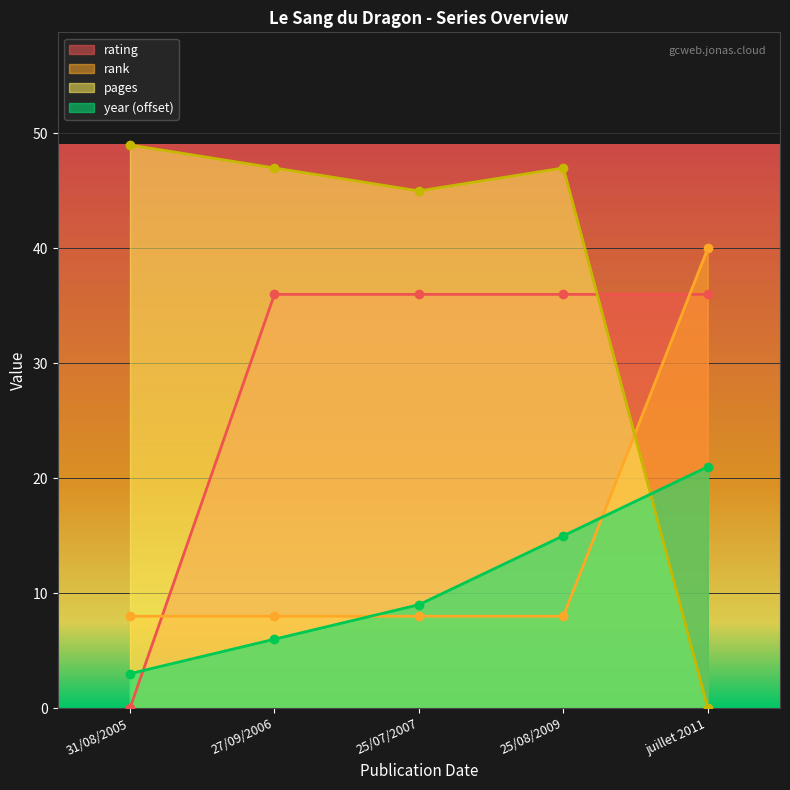

At which category is the sum across all series the highest?

25/08/2009